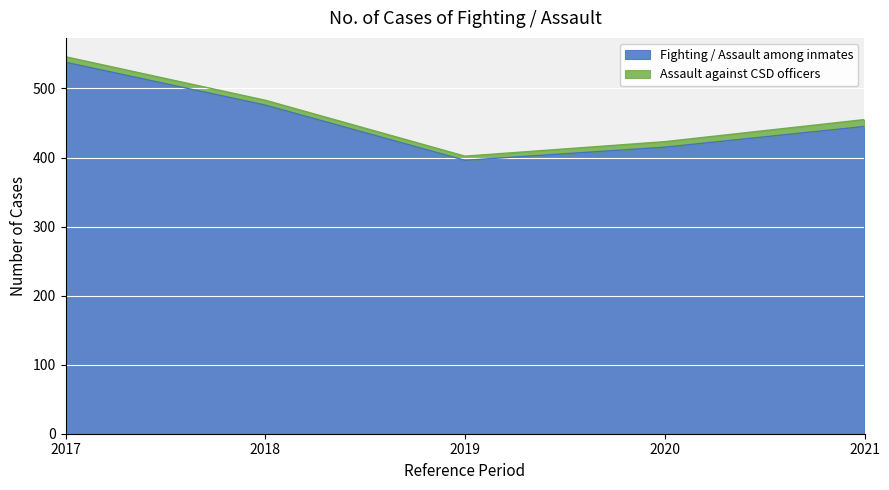

How many lines are shown in the chart?

2